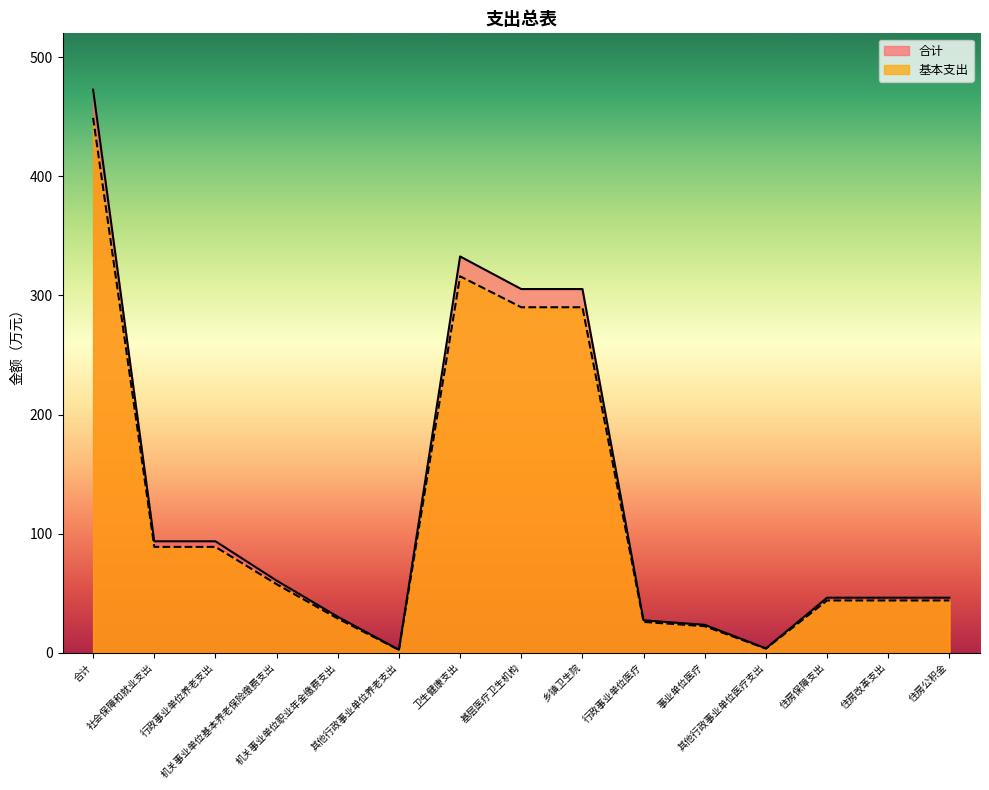

Which series has the widest spread of values?

合计